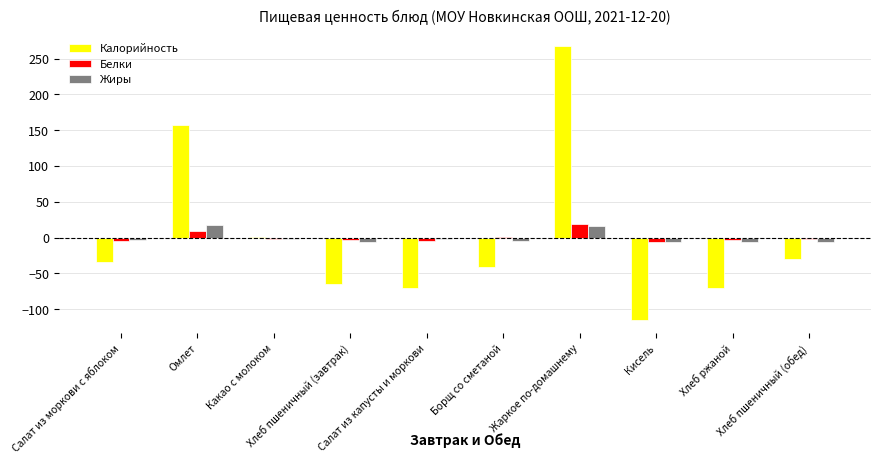

What is the maximum value shown in the chart?

267.2